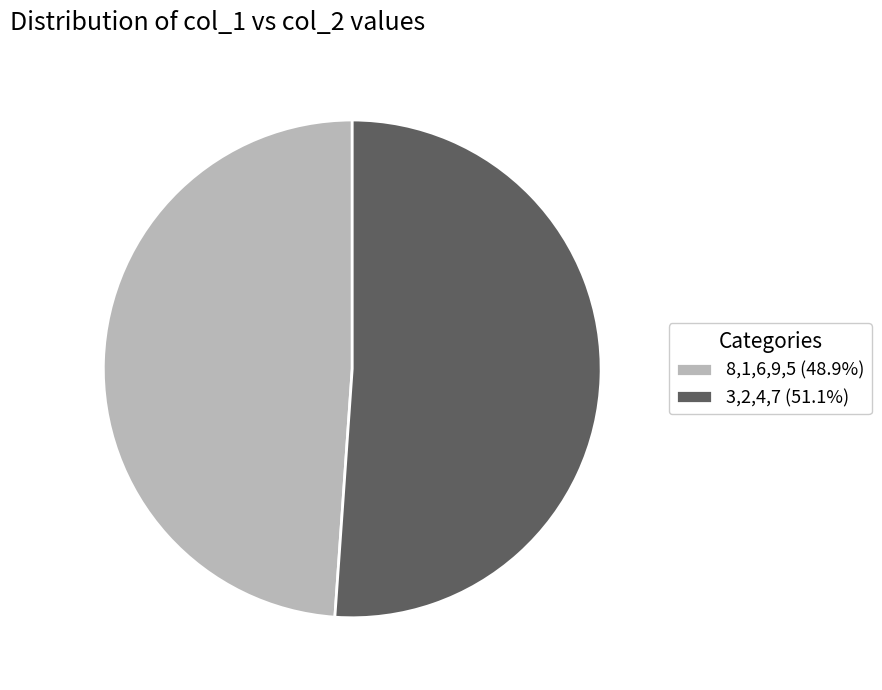

Is there any slice that represents more than half of the pie?

Yes